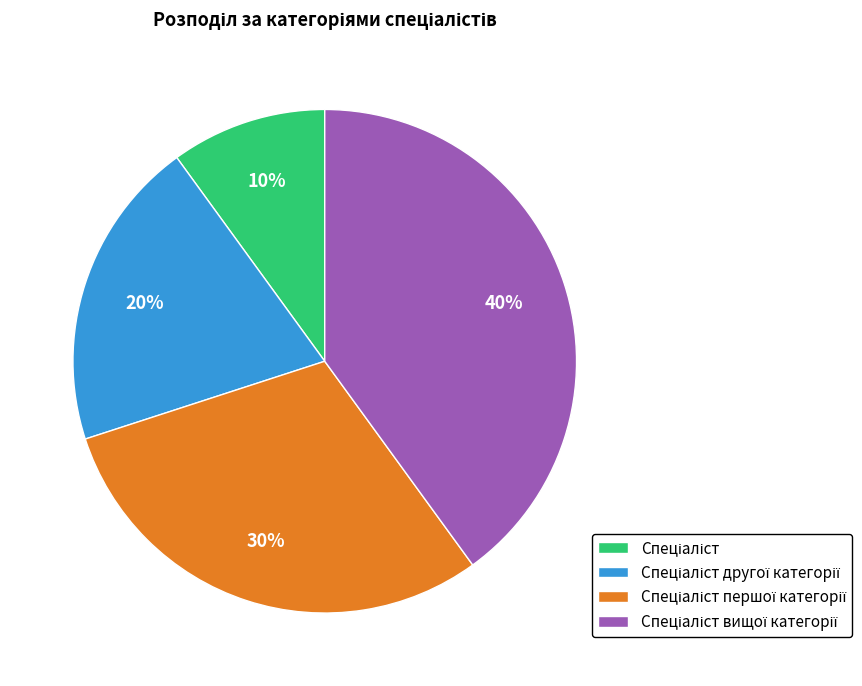

To the nearest percent, what is the difference between the largest and smallest slice percentages?

30%